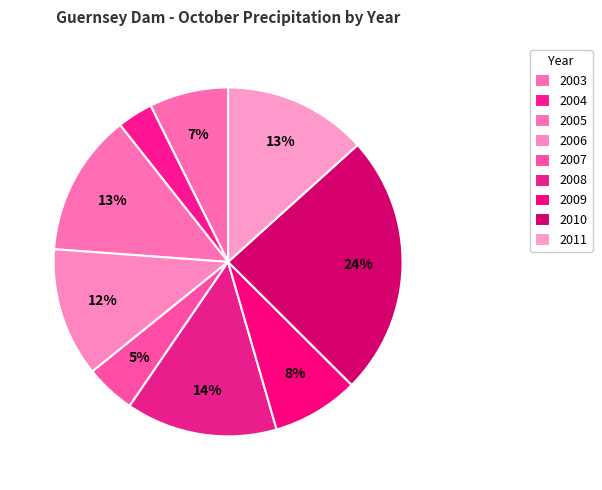

How many segments does this pie chart have?

9